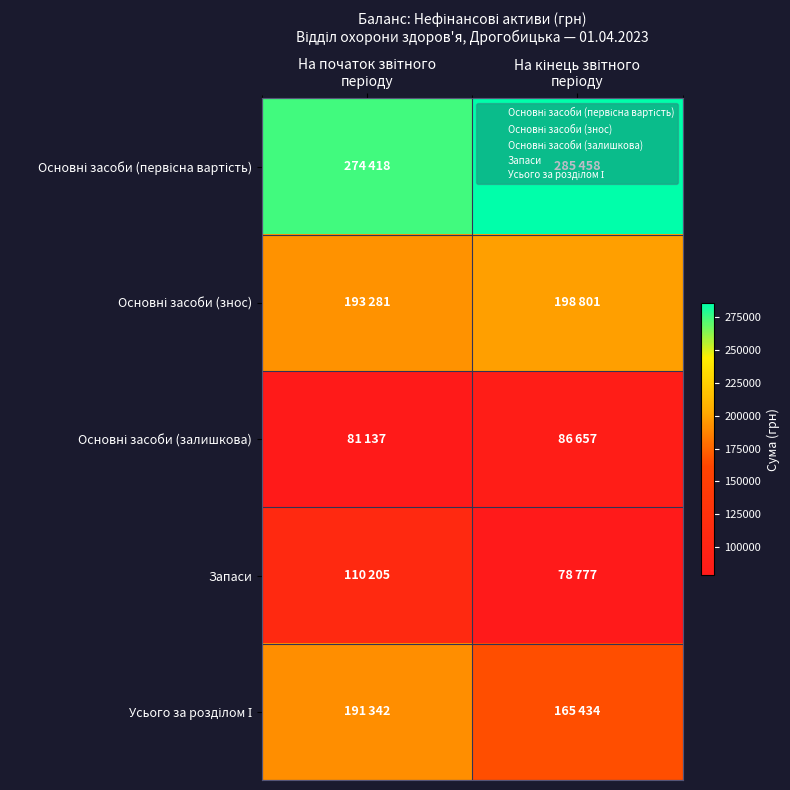

At how many categories does at least one series exceed 194098?

2